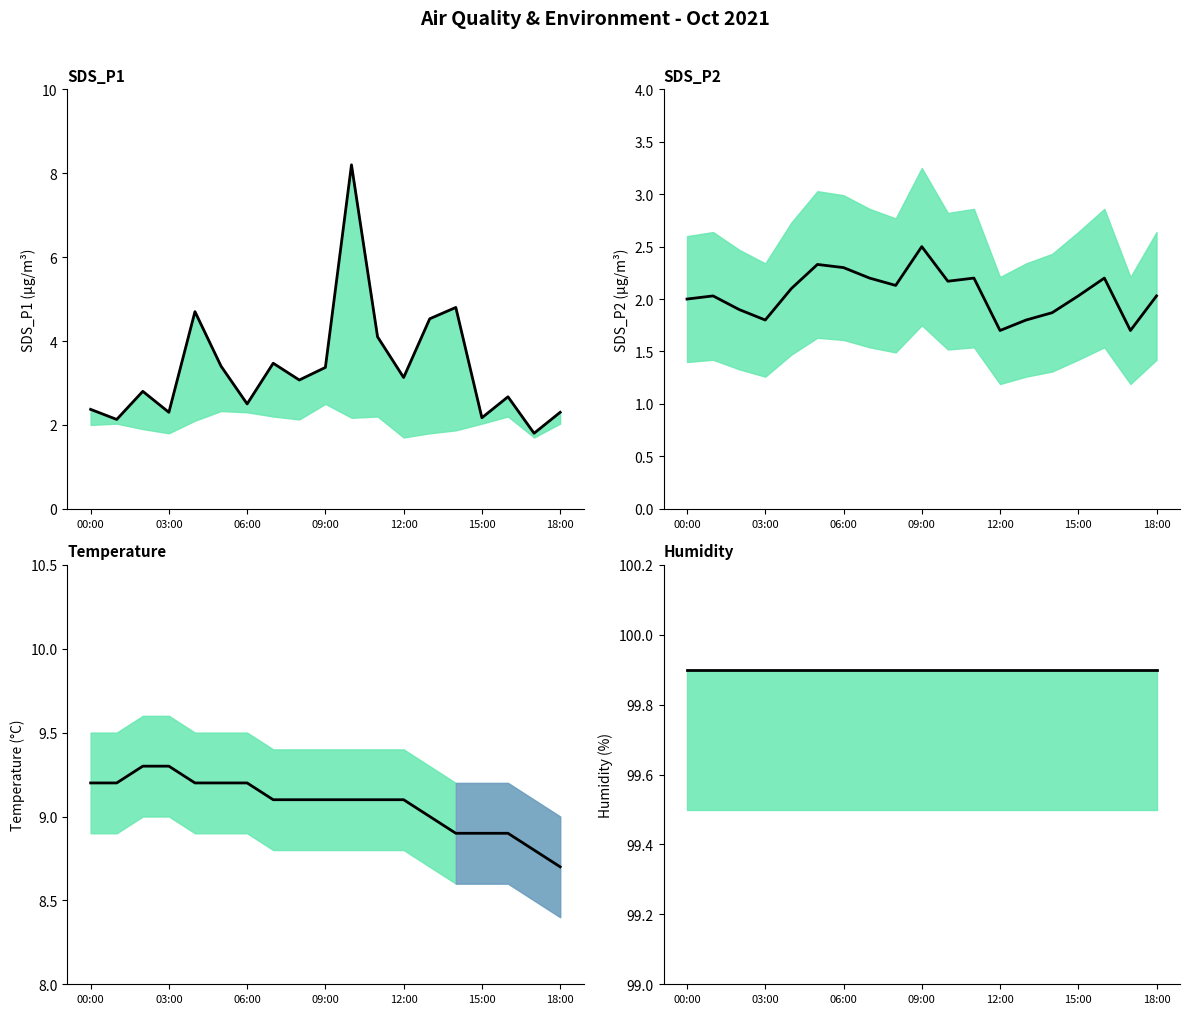

What is the total value across all series at 12:00?

113.8